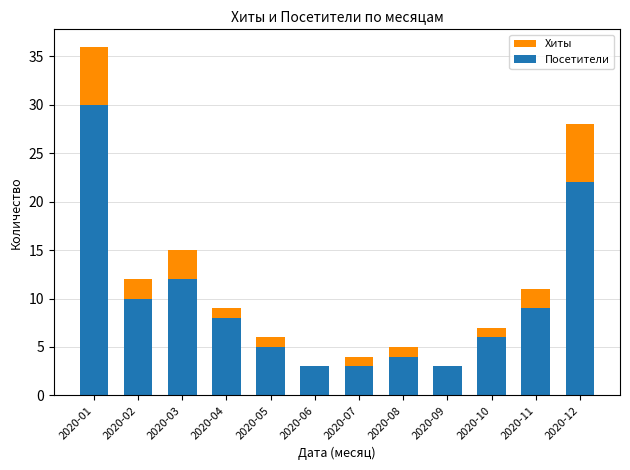

What is the maximum value shown in the chart?

36